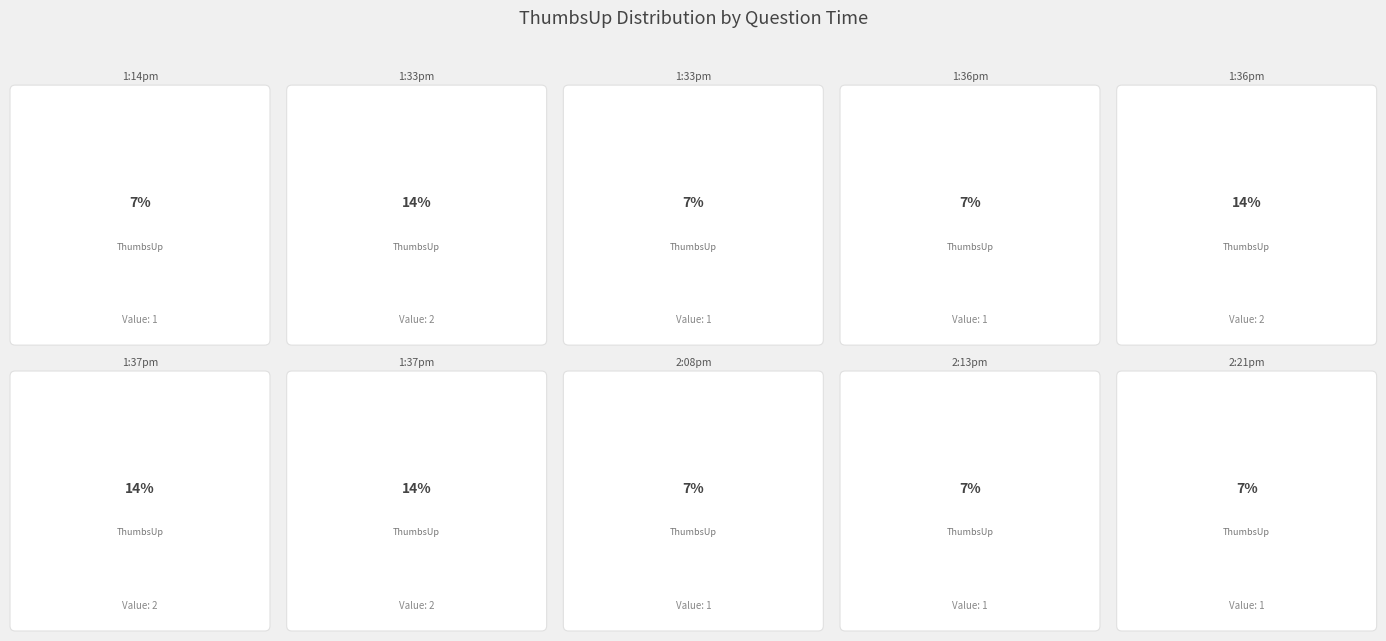

Combined, what portion of the pie is 2:13pm and 1:37pm (Flores)?

21.4%